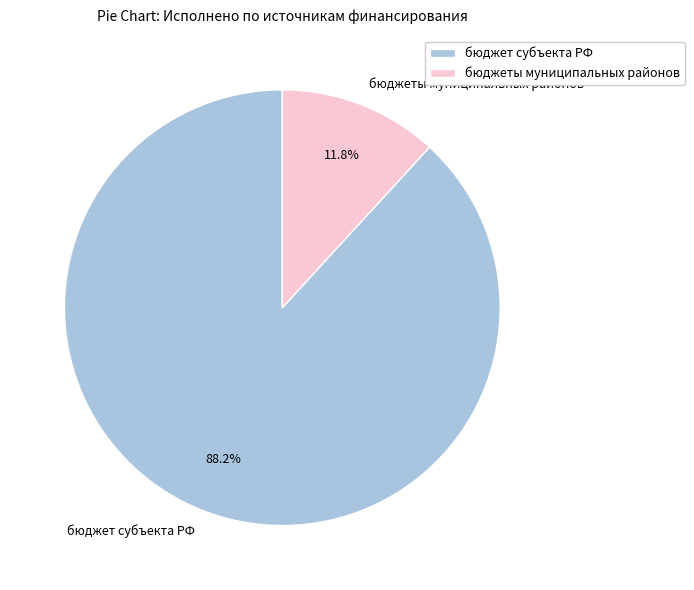

Is there any slice that represents more than half of the pie?

Yes